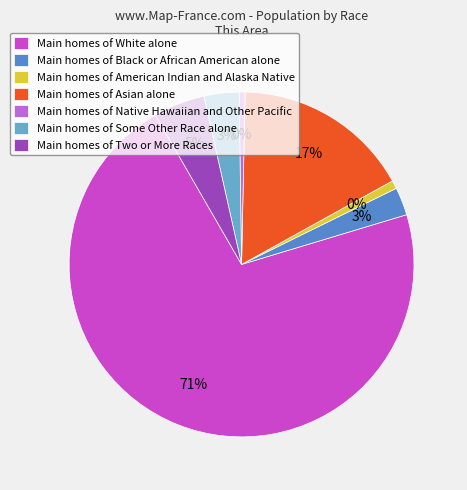

To the nearest percent, what portion does Some Other Race alone represent?

3%